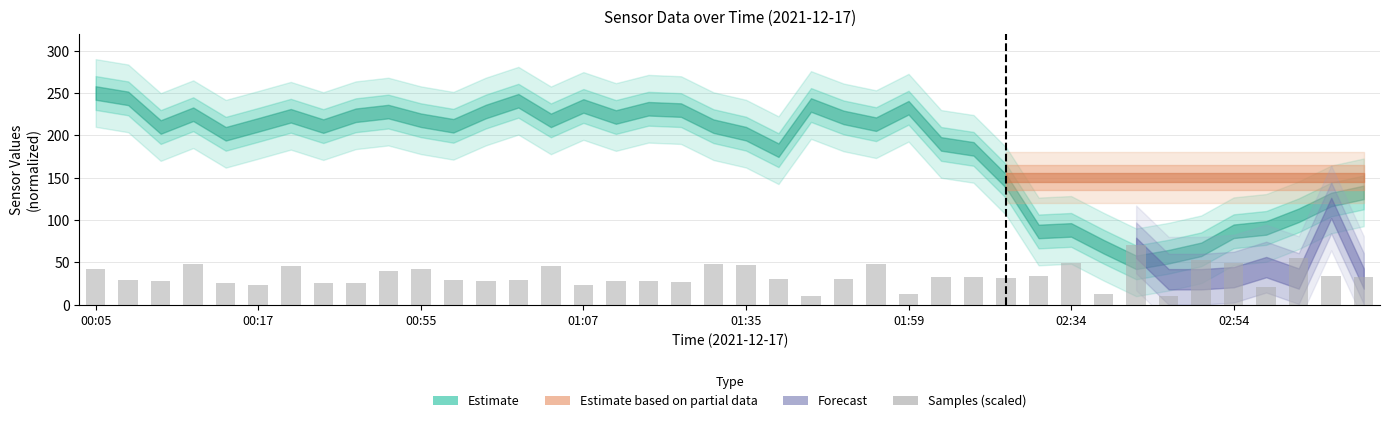

What is the maximum value shown in the chart?

70.0